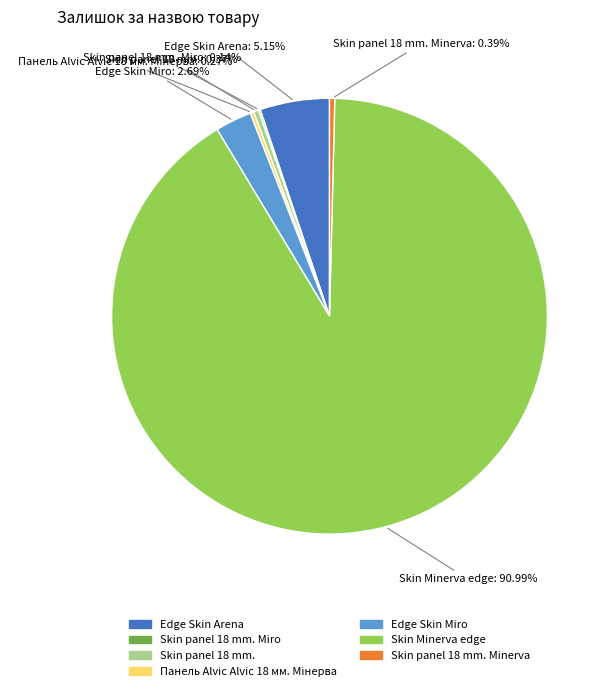

Which category has the biggest portion of the pie?

Skin Minerva edge